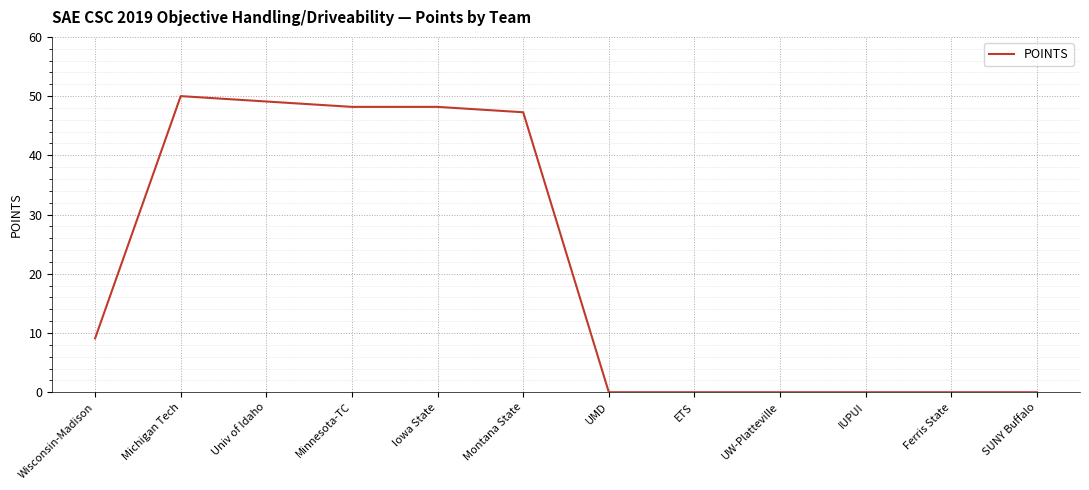

The chart shows a value of 50.0 at Michigan Tech. True or false?

True